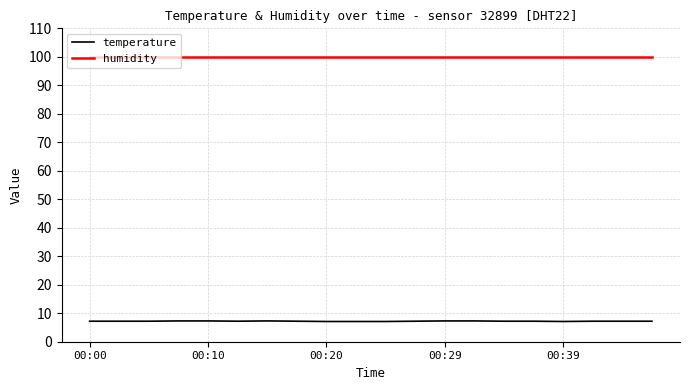

Which series has the widest spread of values?

temperature